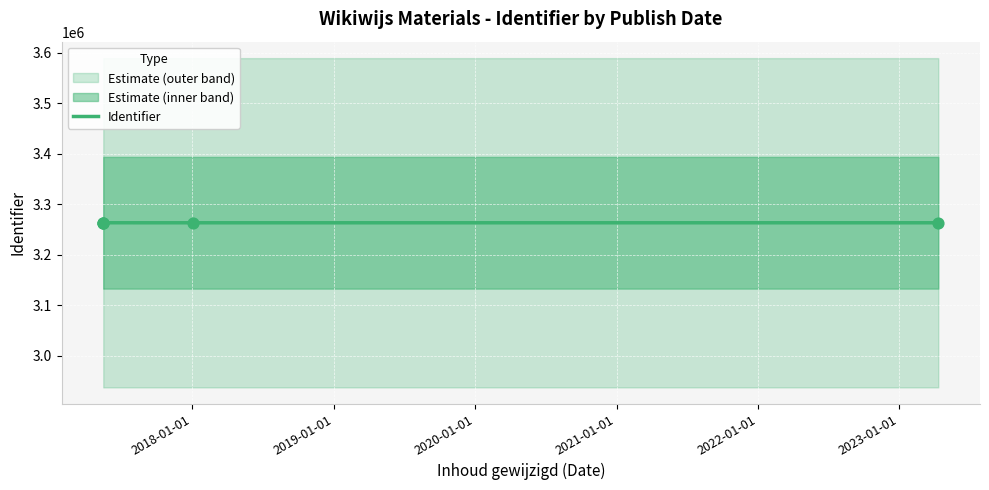

What is the lowest value of the Identifier series?

3263133